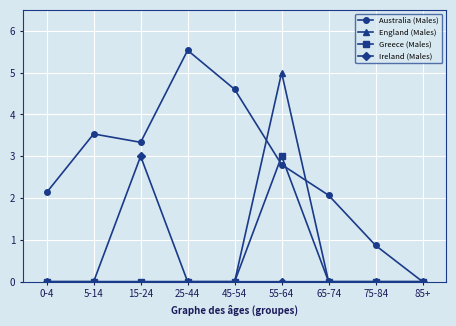

What is the value of the Australia (Males) point at the 8th from the left?

0.9